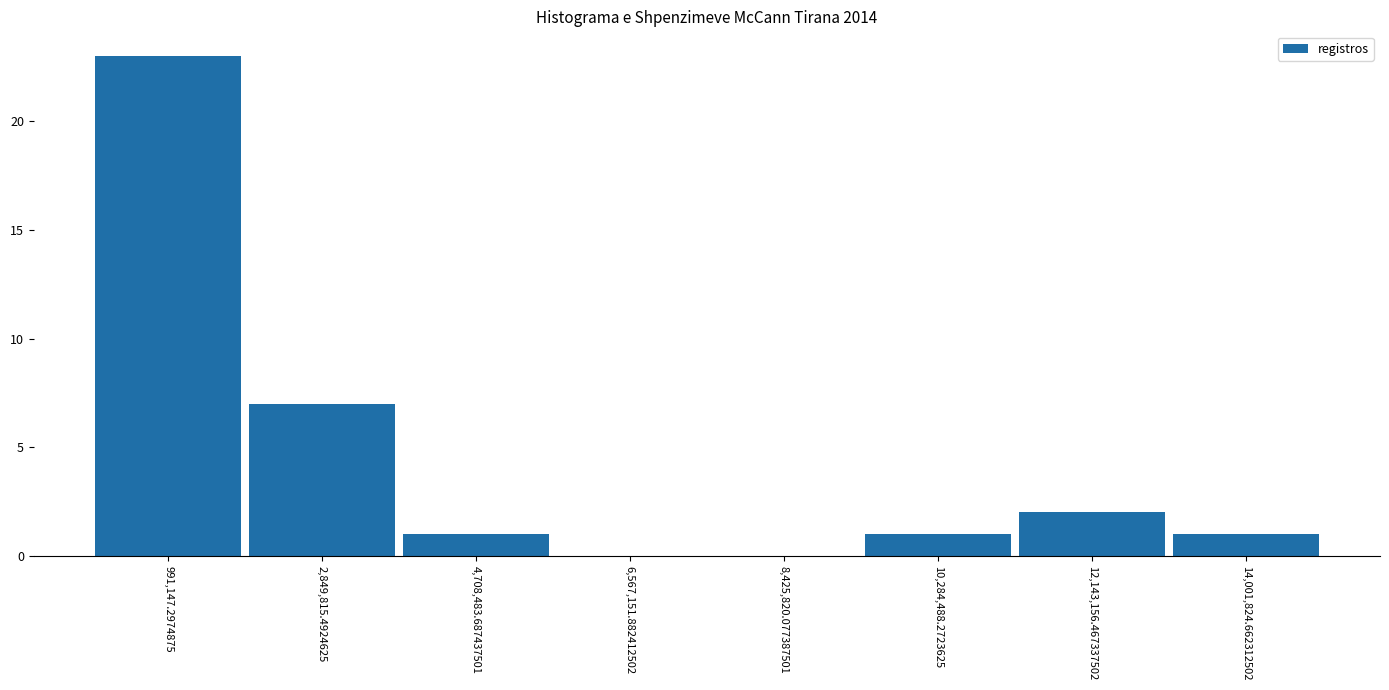

Reading left to right, list every bar in this chart as the range it spans on the x-axis followed by its height. Neither the bar edges nor the heights are printed on the chart, so give them approximately, as read against the axes.

0 to 2000000: 23
2000000 to 3800000: 7
3800000 to 5600000: 1
5600000 to 7400000: 0
7400000 to 9400000: 0
9400000 to 11200000: 1
11200000 to 13000000: 2
13000000 to 15000000: 1